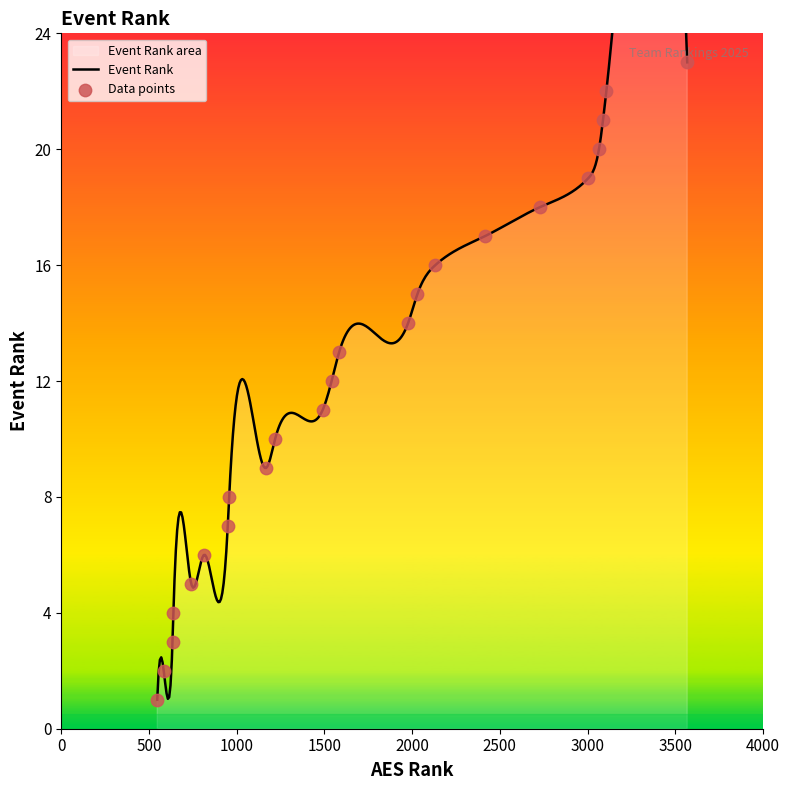

Which has a higher value, 547 or 1219?

1219